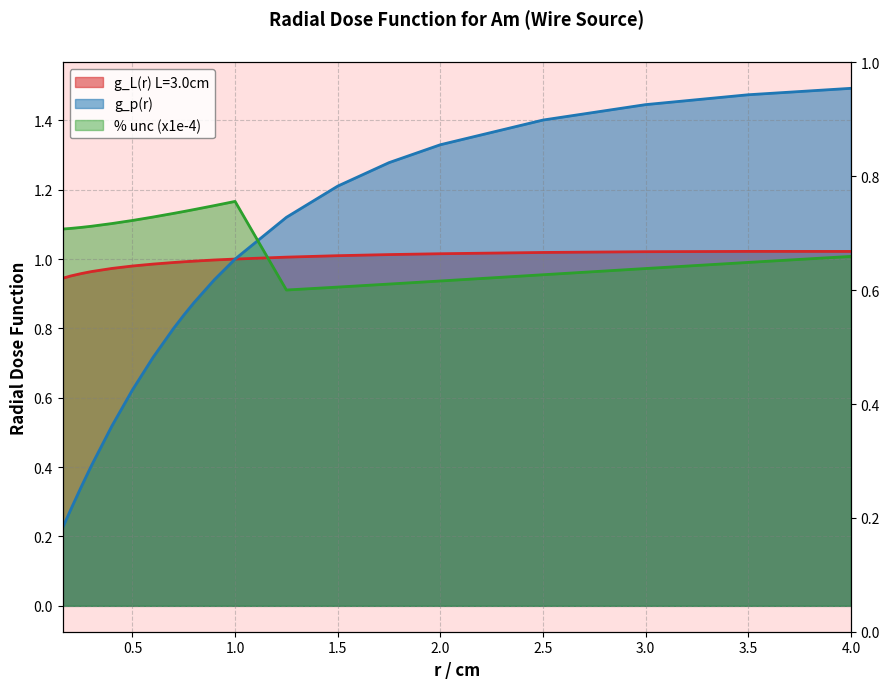

True or false: g_L(r) L=3.0cm has more than 0 points higher than both neighbors.

True